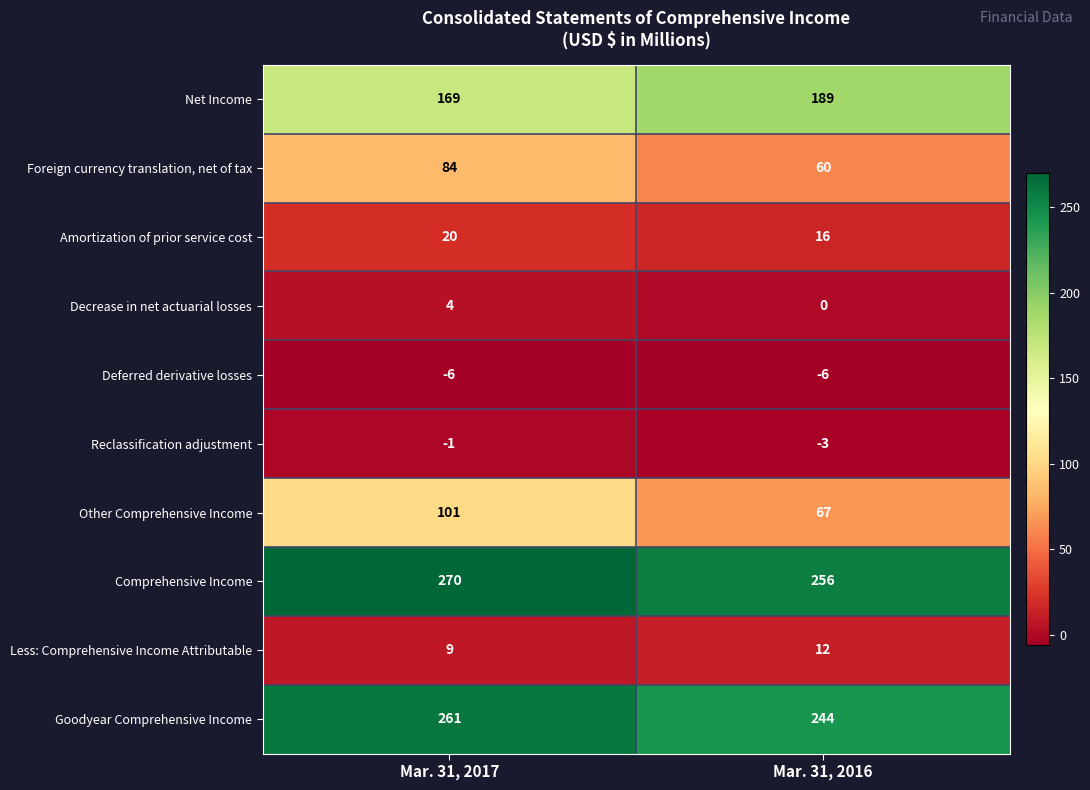

At which label does Decrease in net actuarial losses reach its minimum?

Mar. 31, 2016